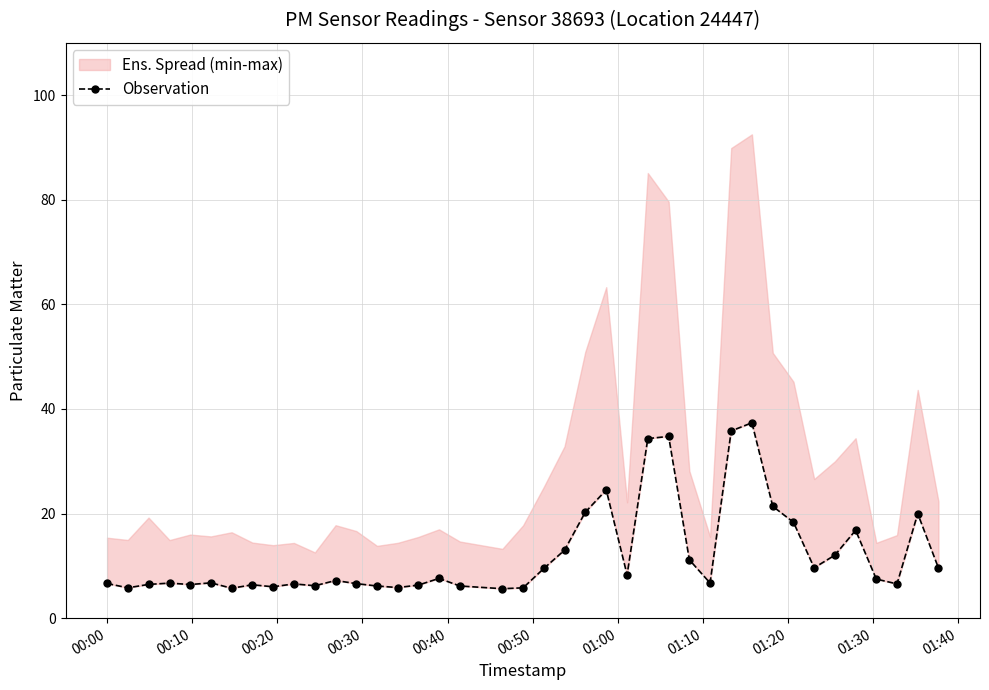

How many lines are shown in the chart?

1